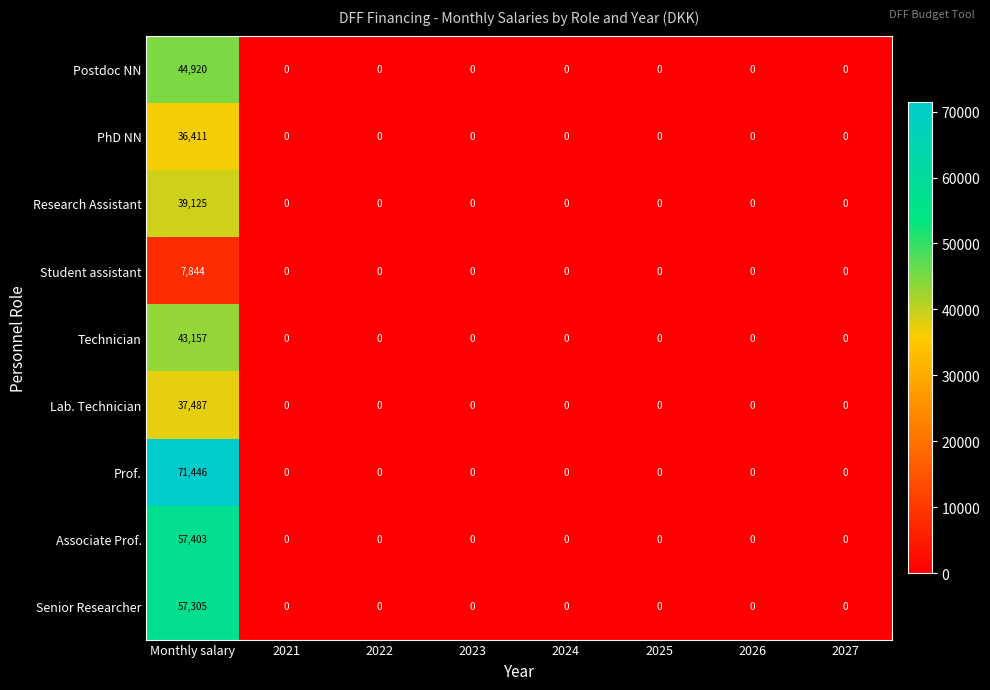

What is the difference between the maximum and minimum values in the PhD NN series?

36411